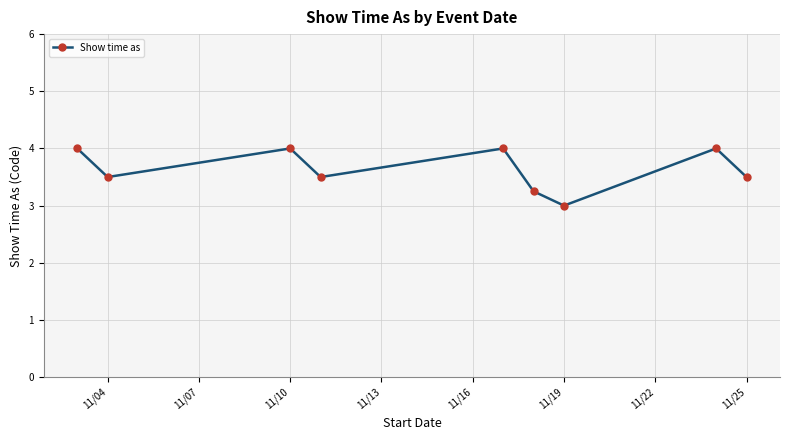

What is the sum of all values?

32.8